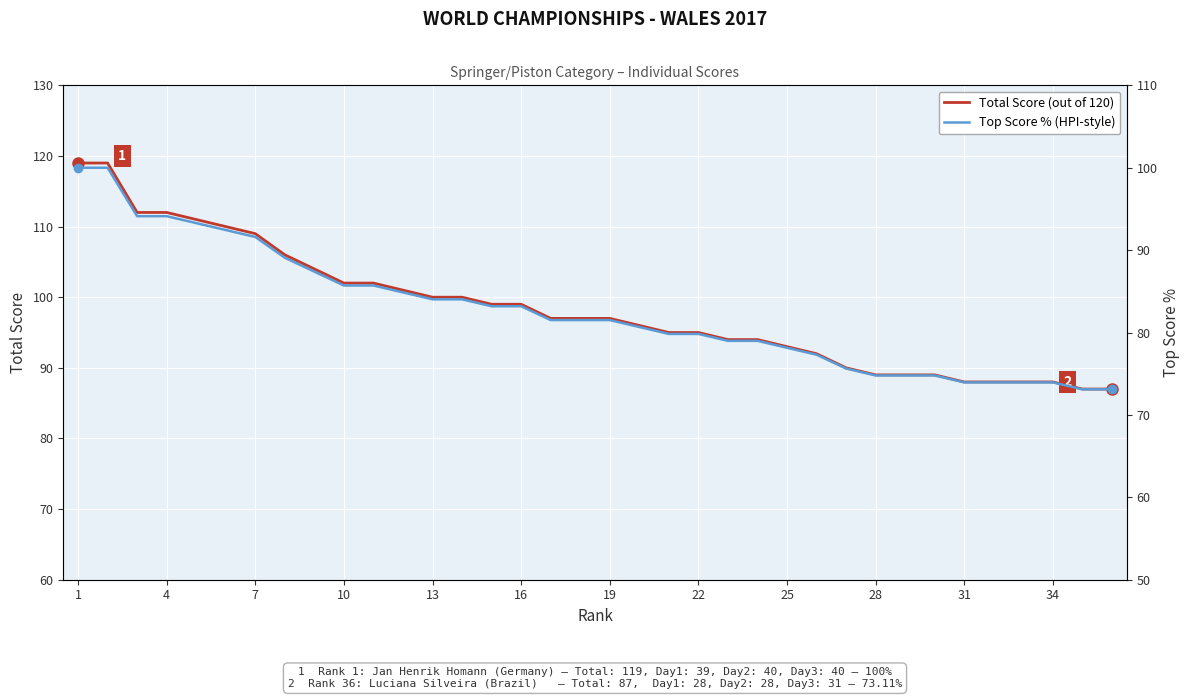

List the series in order of their overall mean, highest first.

Total Score (out of 120), Top Score % (HPI-style)